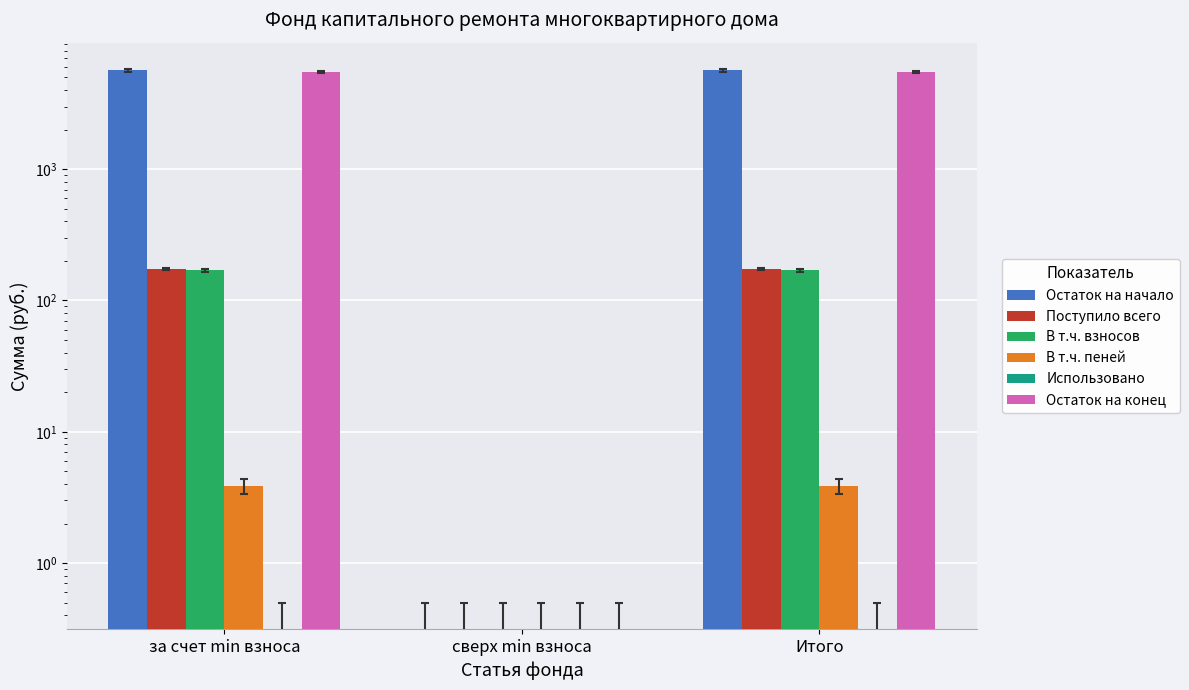

At which category is the sum across all series the highest?

за счет min взноса